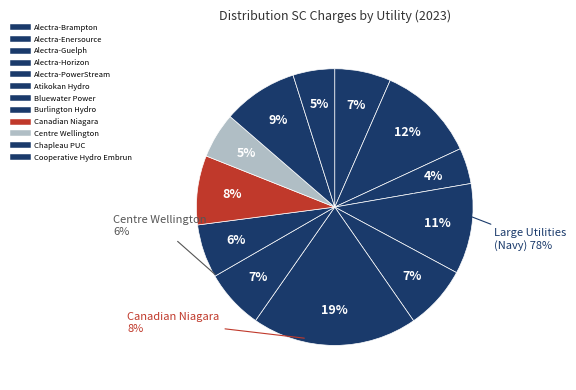

Does Burlington Hydro represent more than half of the total?

No